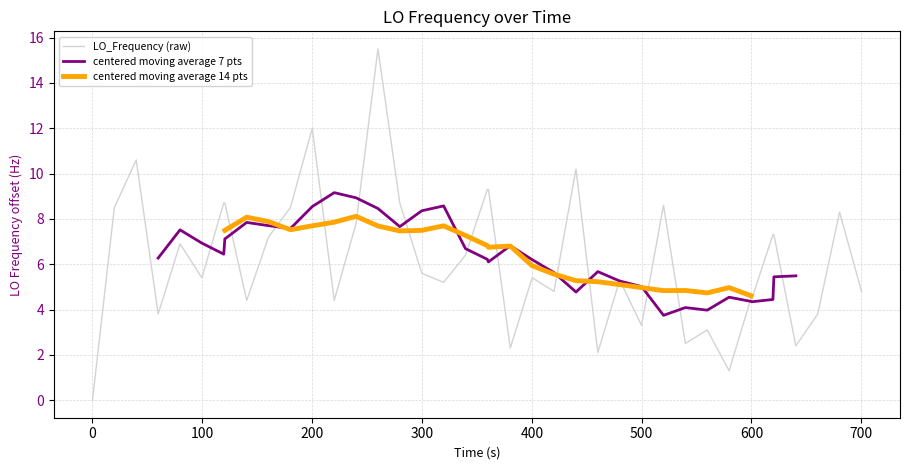

Is this an area chart (filled region under the line)?

No